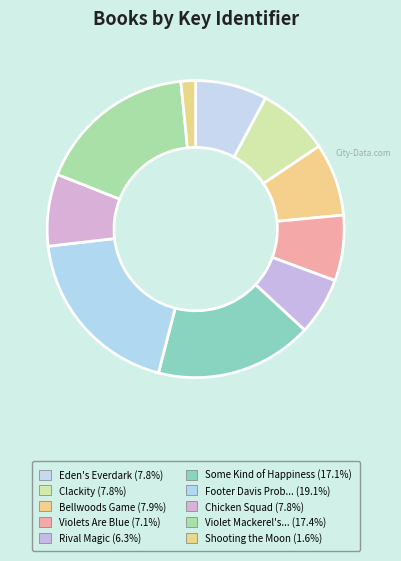

To the nearest percent, what is the difference between the largest and smallest slice percentages?

18%